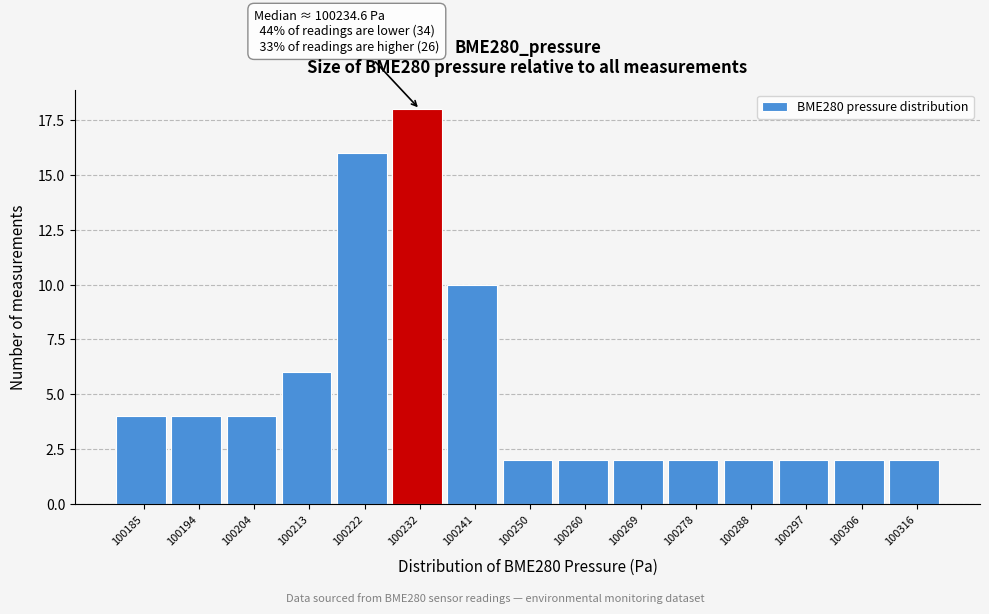

Reading left to right, list all the values displayed in this chart.

4	4	4	6	16	18	10	2	2	2	2	2	2	2	2